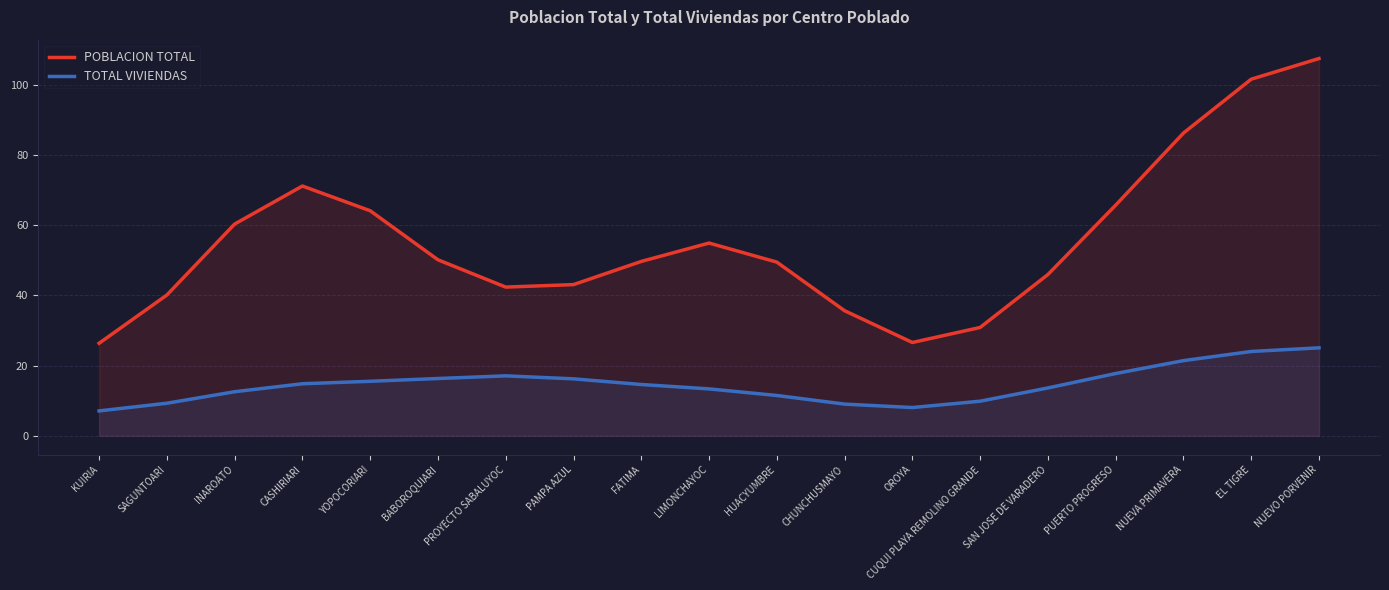

Which series changed the most between SAN JOSE DE VARADERO and PUERTO PROGRESO?

POBLACION TOTAL